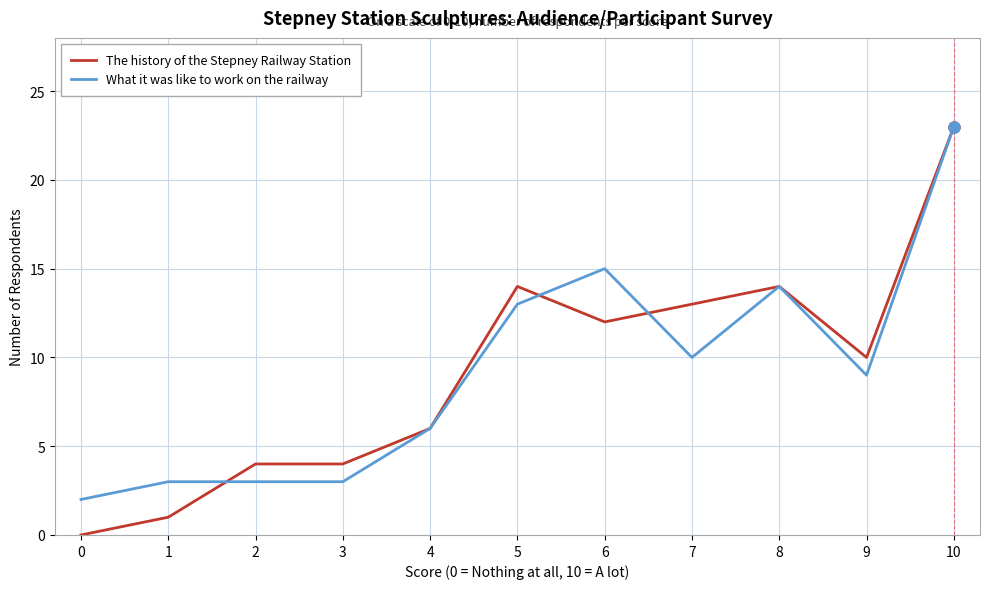

Which series has the largest range (max minus min)?

The history of the Stepney Railway Station